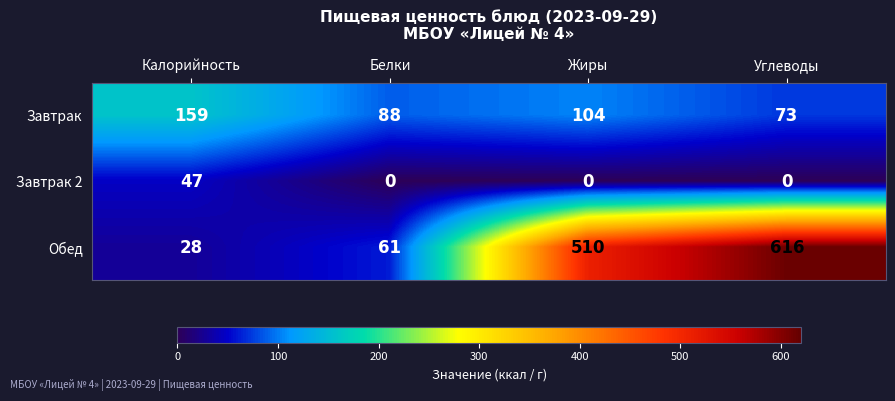

Is it true that Завтрак 2 equals 0 at Углеводы?

True